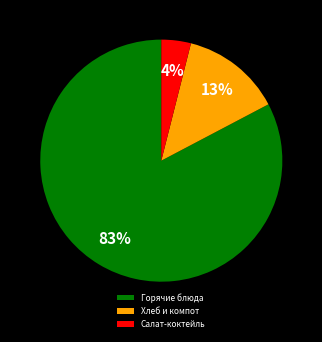

To the nearest percent, what is the difference between the largest and smallest slice percentages?

79%